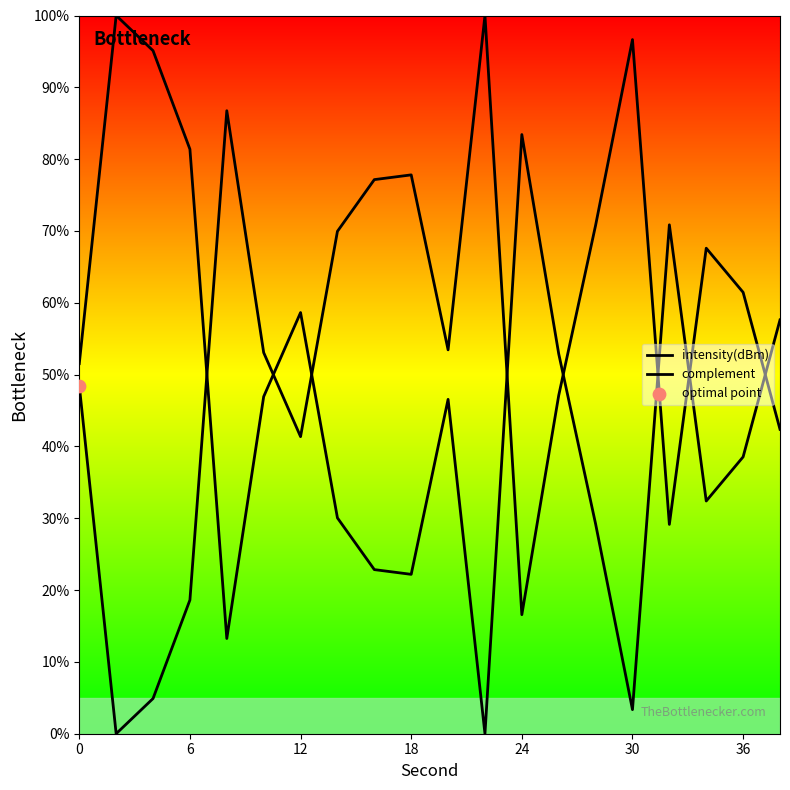

At how many categories does at least one series exceed 34?

20